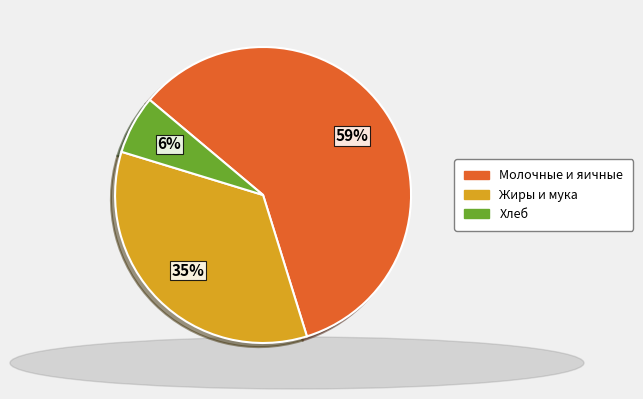

Is there any slice that represents more than half of the pie?

Yes